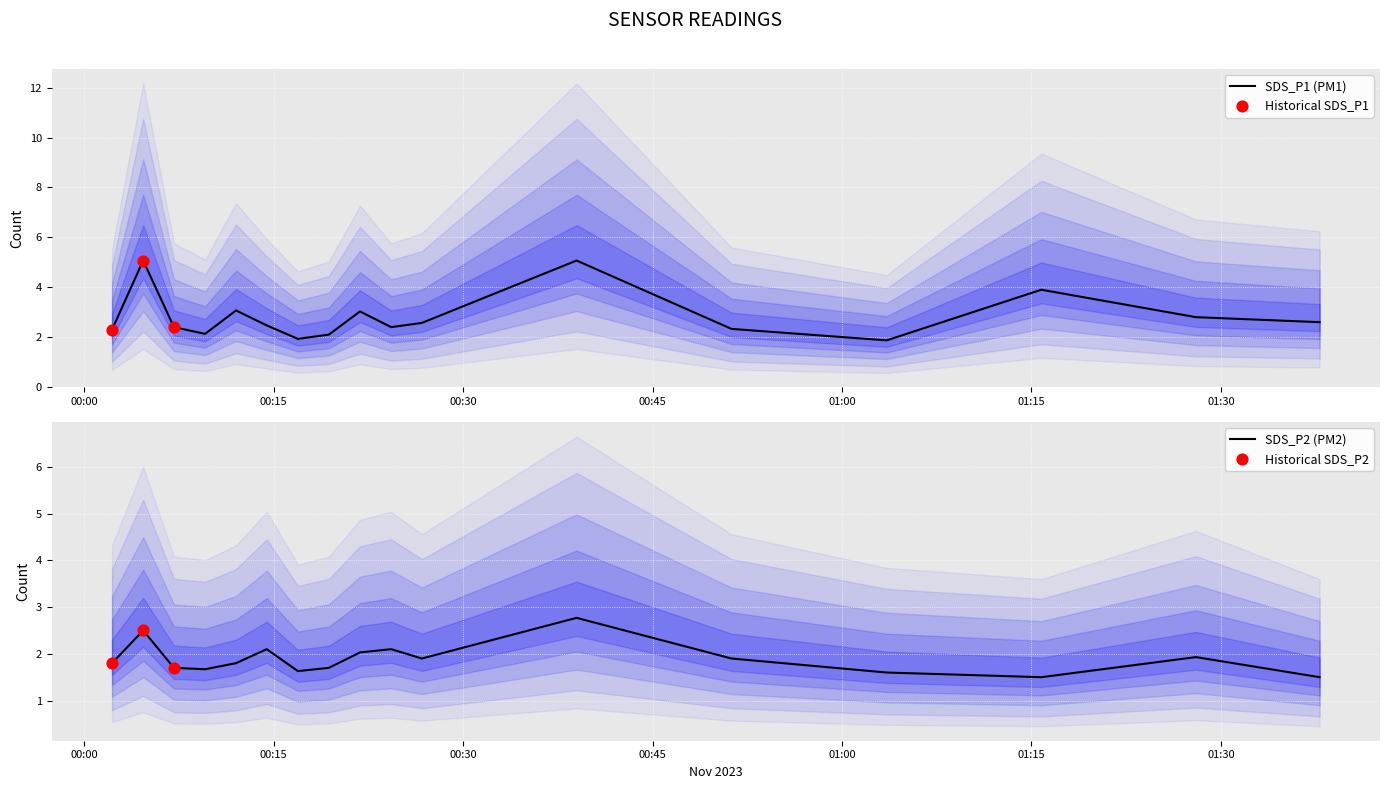

What is the total value across all series at 2023/11/08 00:21:50?

5.1